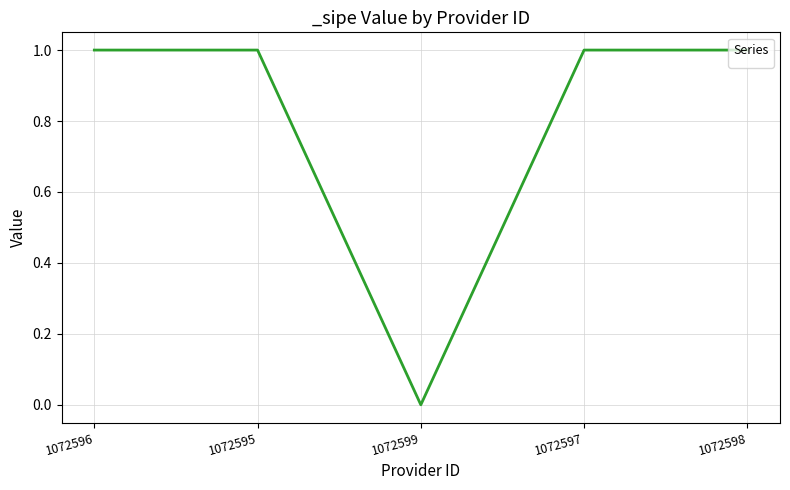

Is it true that the value at 1072595 is 1?

True